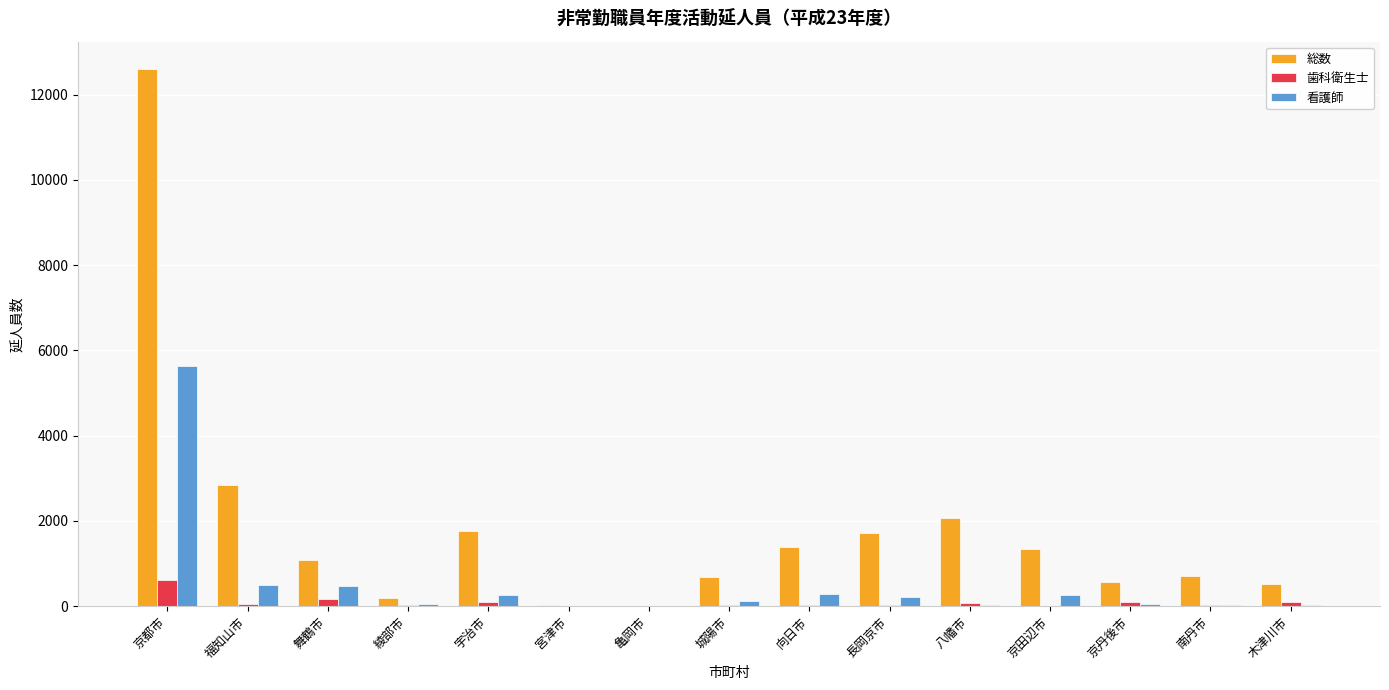

Between 亀岡市 and 長岡京市, which series saw the biggest shift?

総数